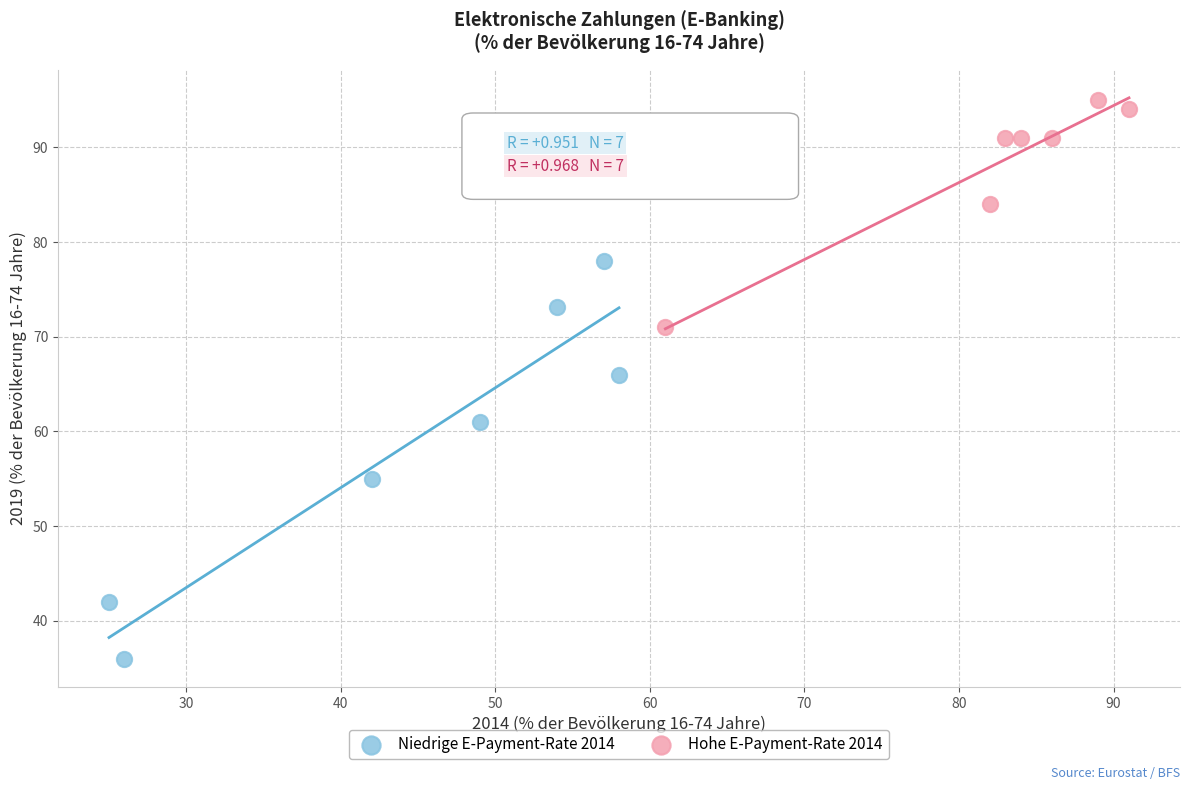

Which series reaches the maximum Y coordinate?

Hohe E-Payment-Rate 2014